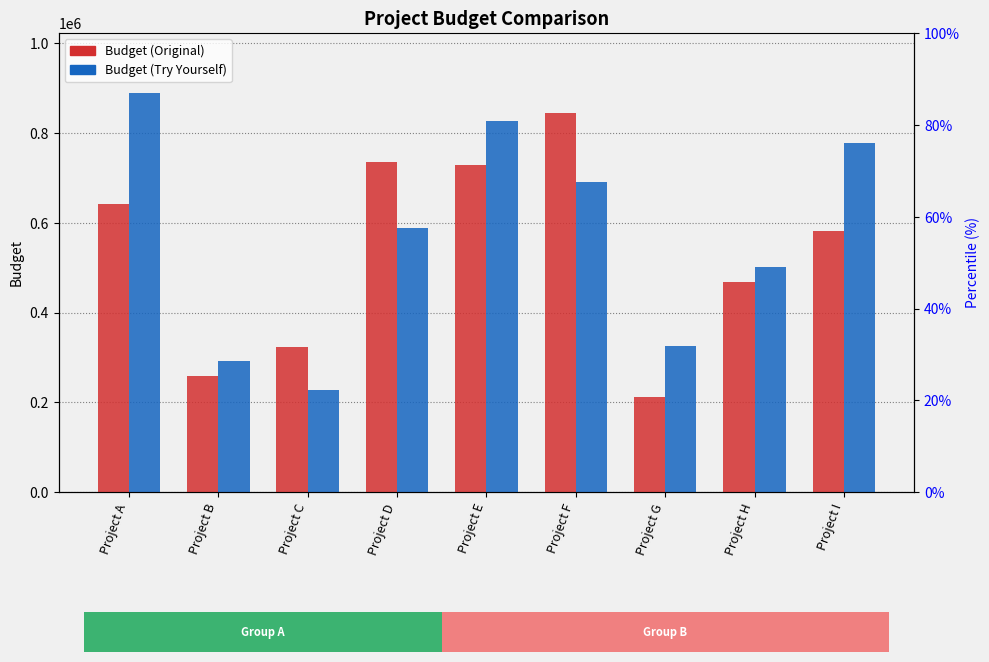

Between Project I and Project D, which is larger?

Project D